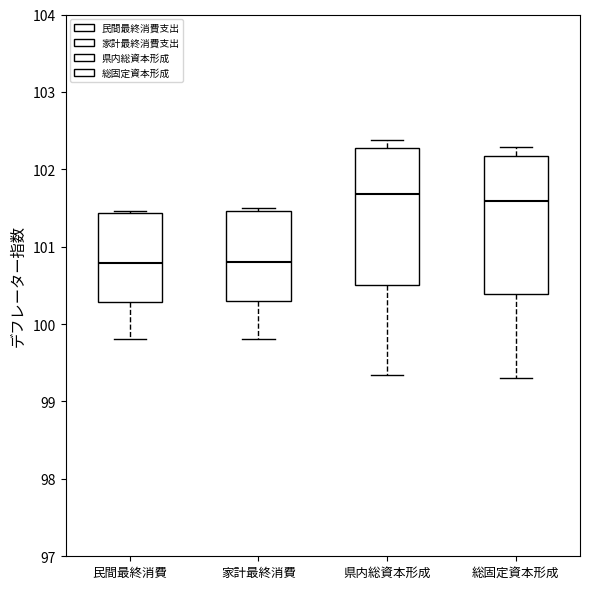

Reading left to right, transcribe this box plot: for each box, give where its median line is, the range the box spans, and where its two whiskers end, as read against the y-axis. The values are not printed on the chart, so give them approximately, as read against the axis.

民間最終消費: median 100.8, box 100.3 to 101.4, whiskers 99.8 to 101.5
家計最終消費: median 100.8, box 100.3 to 101.5, whiskers 99.8 to 101.5 (just above the box's upper edge)
県内総資本形成: median 101.7, box 100.5 to 102.3, whiskers 99.3 to 102.4
総固定資本形成: median 101.6, box 100.4 to 102.2, whiskers 99.3 to 102.3